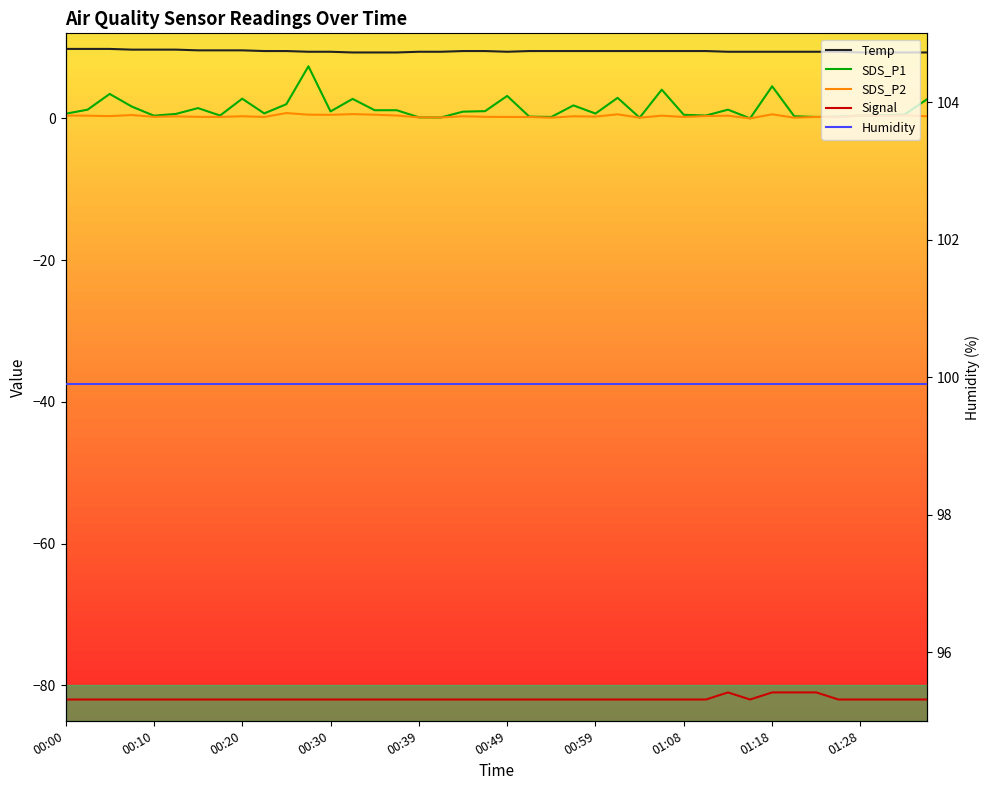

What is the difference between the SDS_P1 values at 16 and 39?

2.5